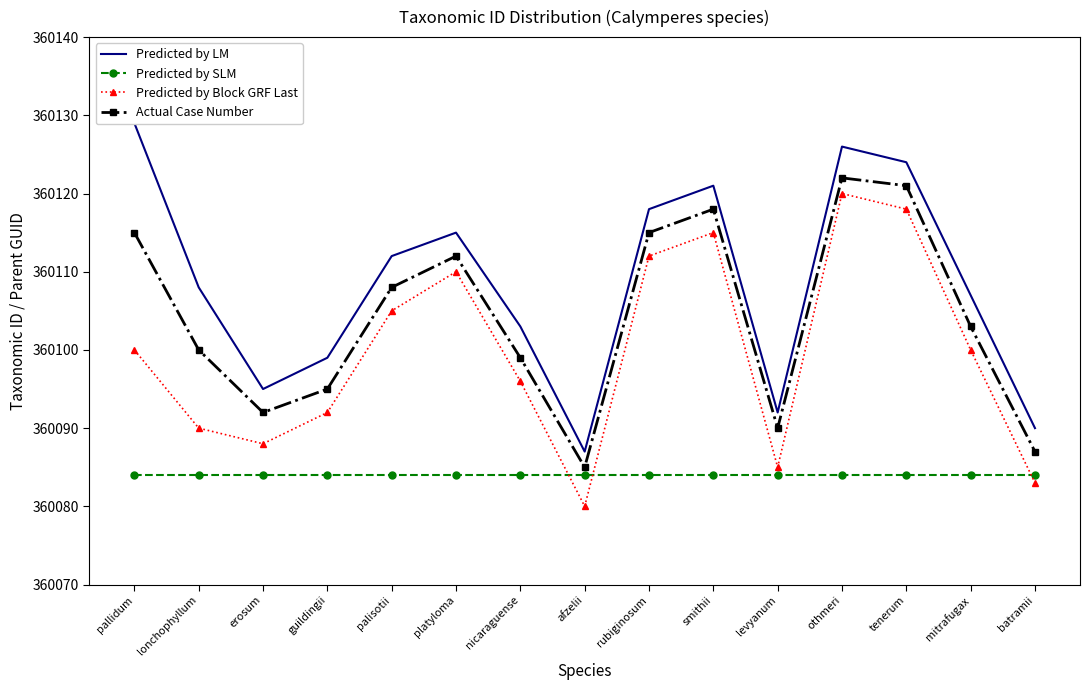

True or false: Predicted by Block GRF Last and Actual Case Number intersect in this chart.

False